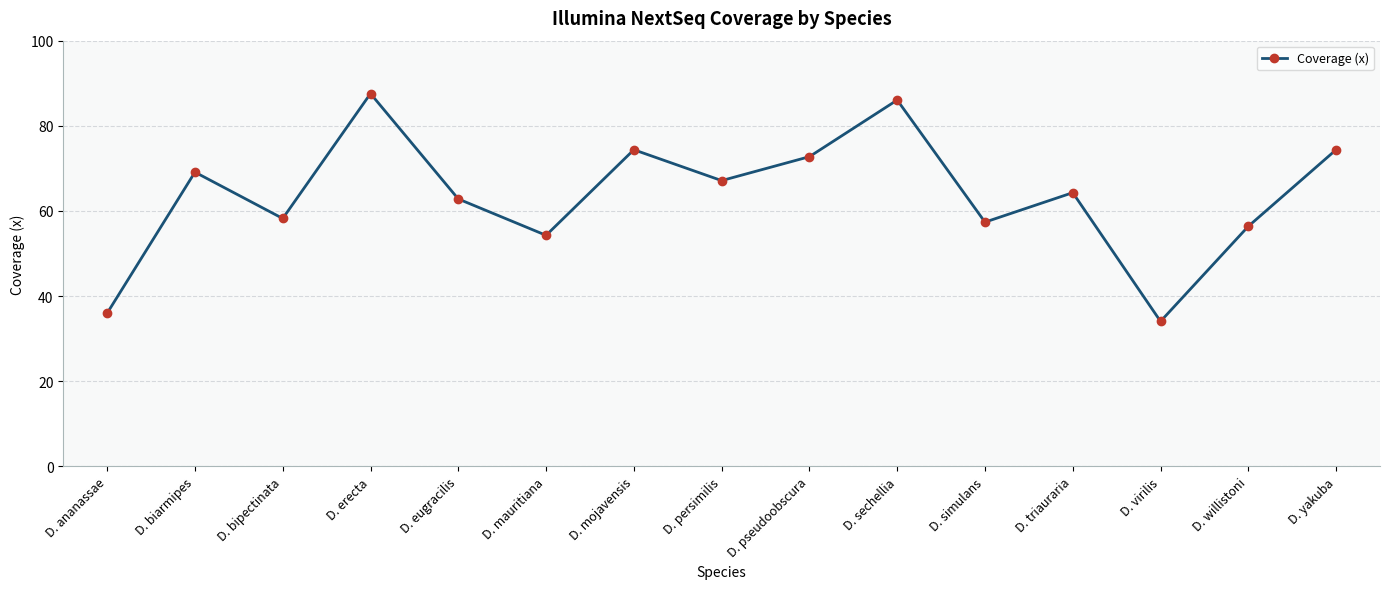

Between D. eugracilis and D. virilis, which is larger?

D. eugracilis